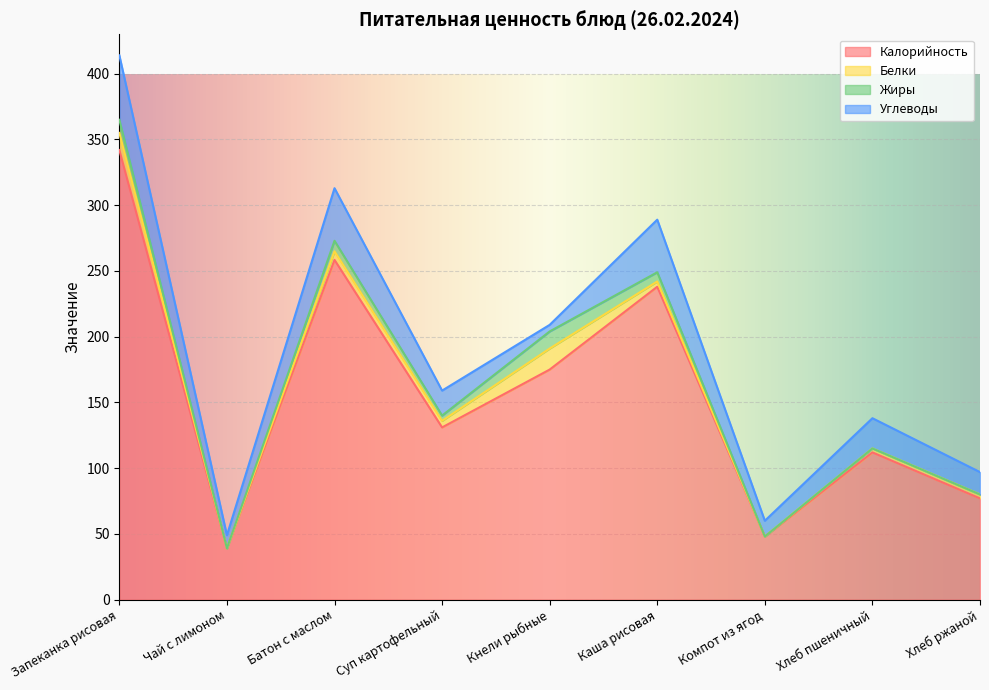

How many interior local valleys does the Калорийность series have?

3